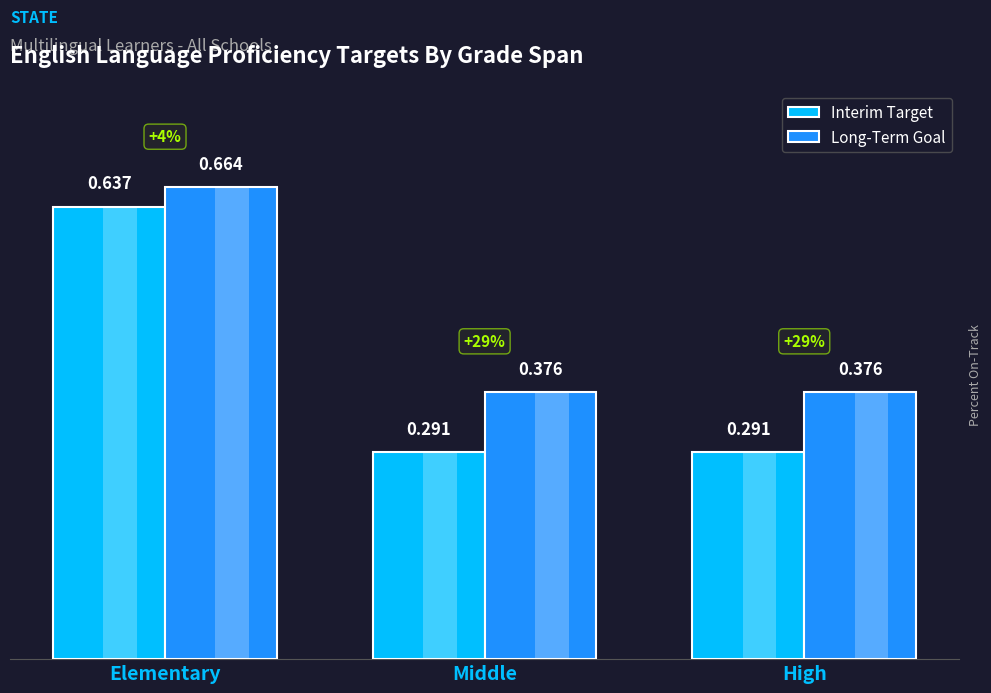

What is the difference between the highest and lowest values at High?

0.1